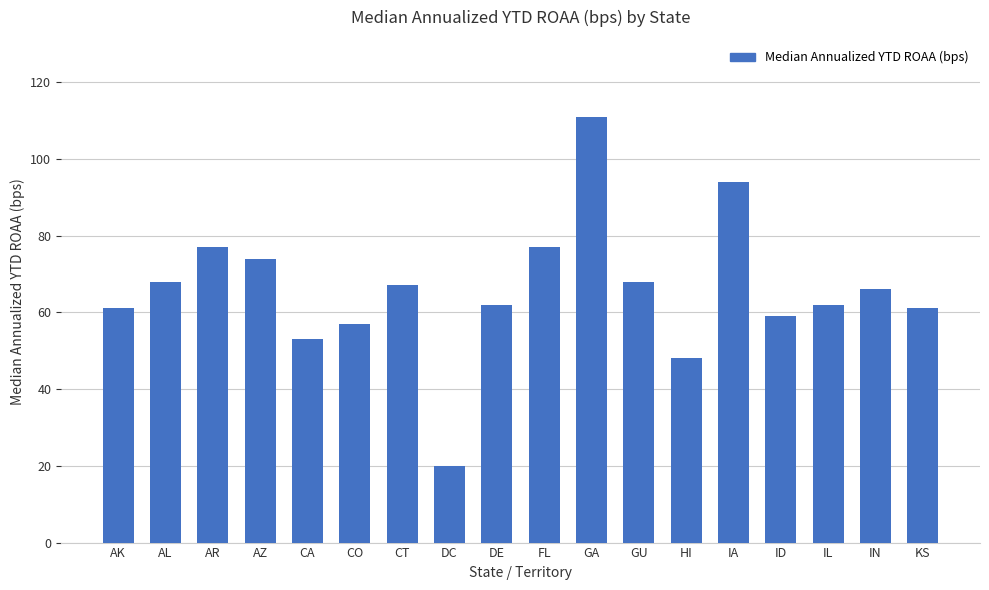

Approximately how many times larger is the value at AL compared to ID?

1.2